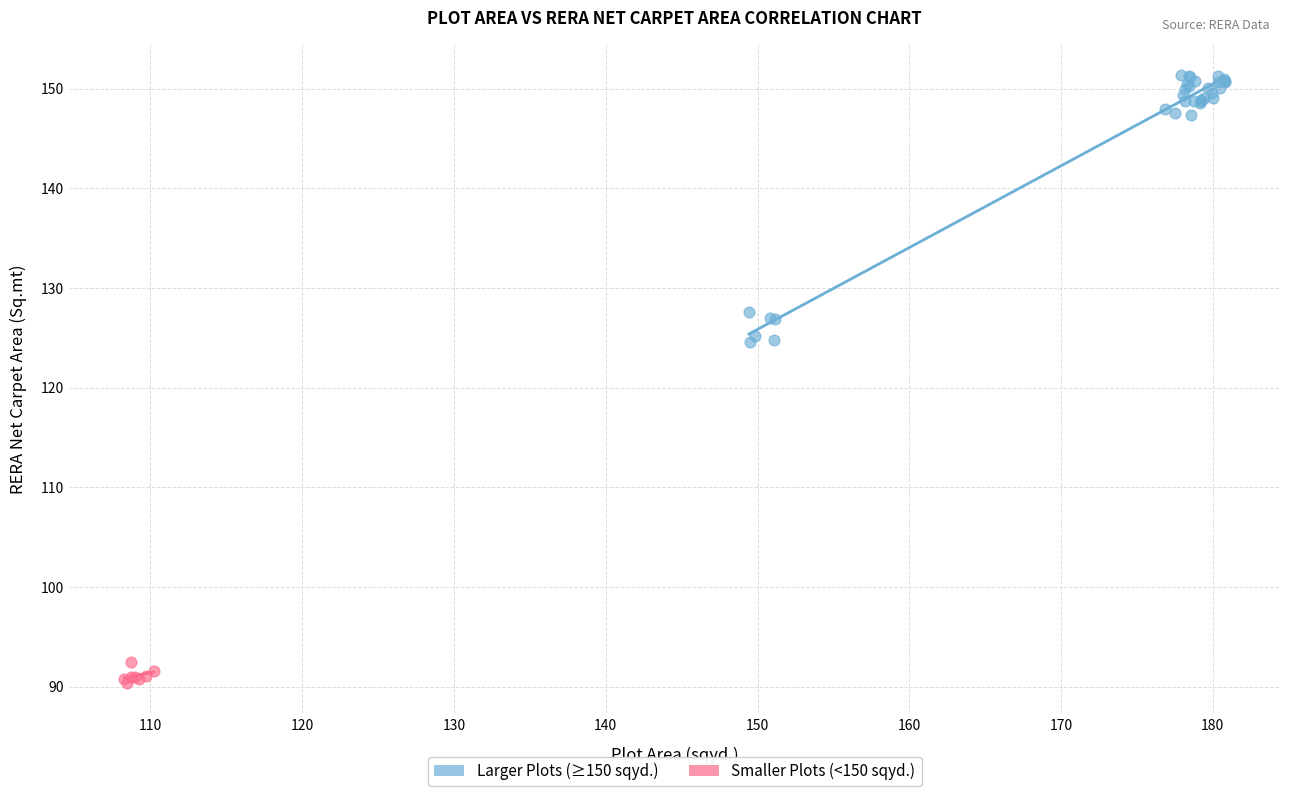

What are all the series names shown in the legend?

Larger Plots (≥150 sqyd.), Smaller Plots (<150 sqyd.)